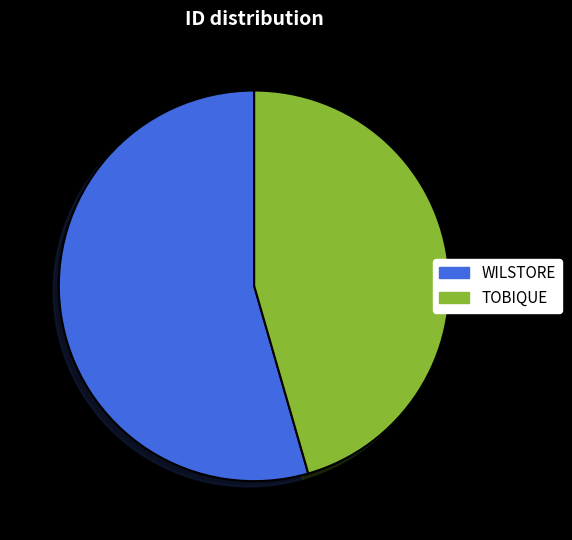

Combined, do WILSTORE and TOBIQUE account for over 50%?

Yes